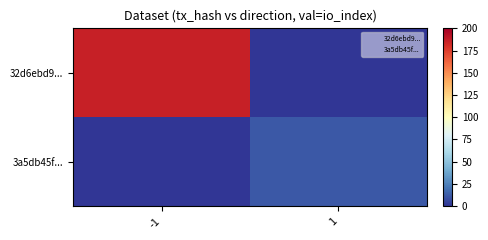

Reading left to right, what are all the values shown in this chart?

32d6ebd9...: -1=186	1=0
3a5db45f...: -1=0	1=11